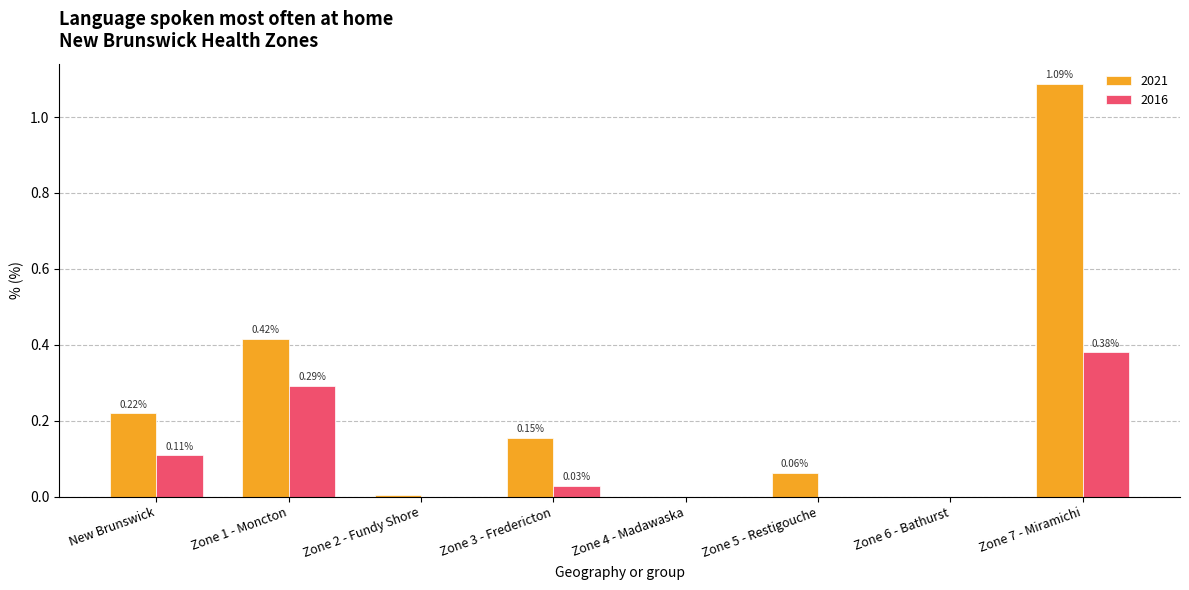

Is the value of 2016 at Zone 1 - Moncton greater than the value of 2021 at Zone 6 - Bathurst?

Yes